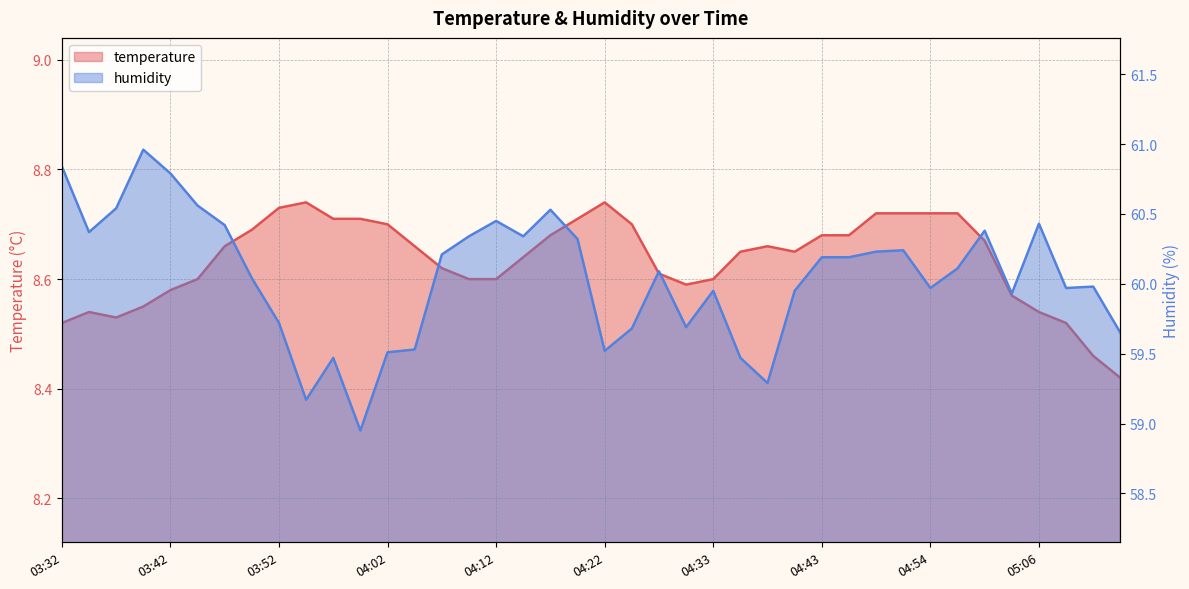

Which label corresponds to the smallest value in the chart?

05:14